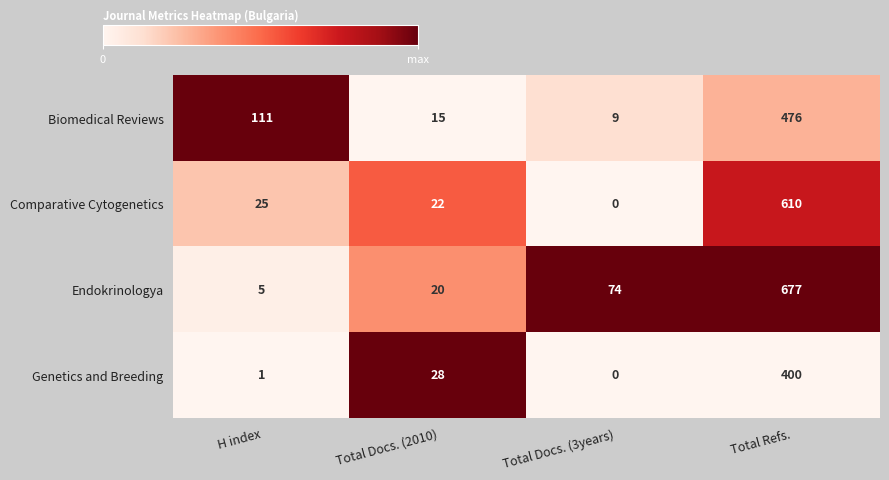

Count the number of categories in the chart.

4